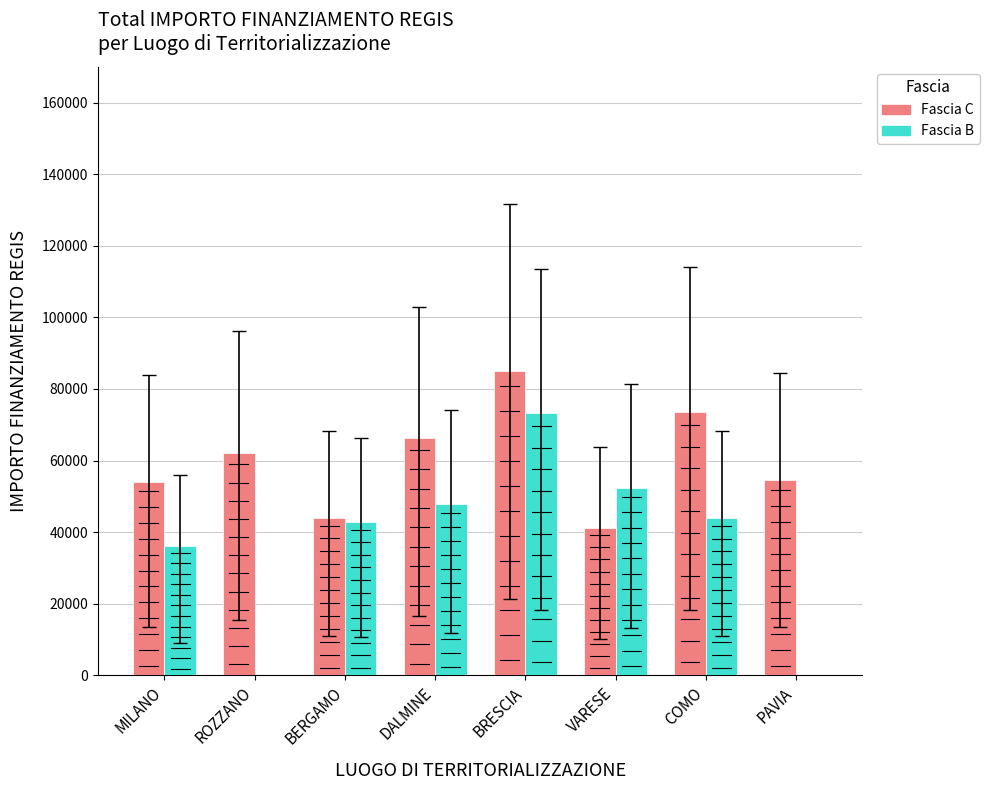

At which label does Fascia B reach its peak?

BRESCIA